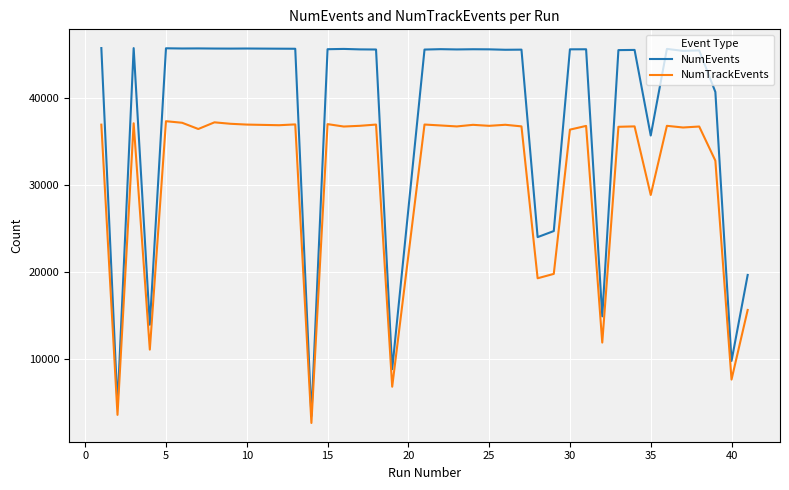

Which series has the largest range (max minus min)?

NumEvents